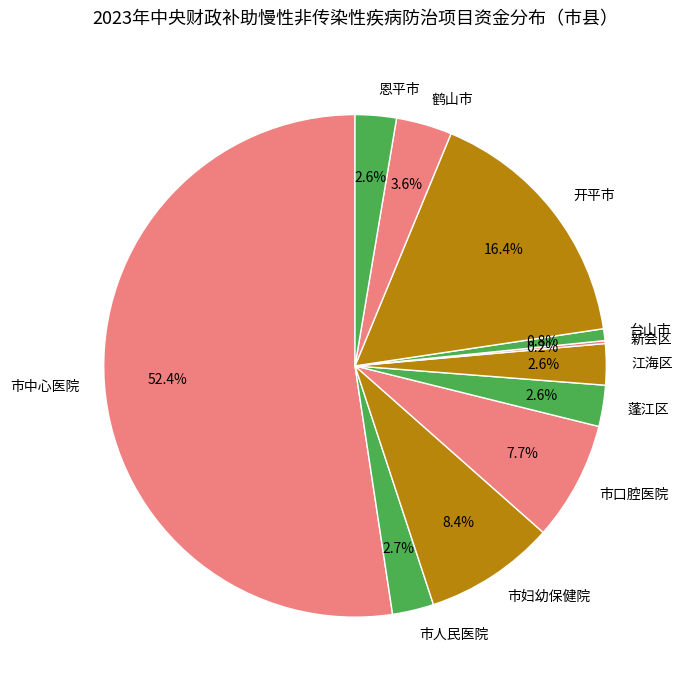

What is the ratio of the value at 市人民医院 to the value at 蓬江区?

1.0